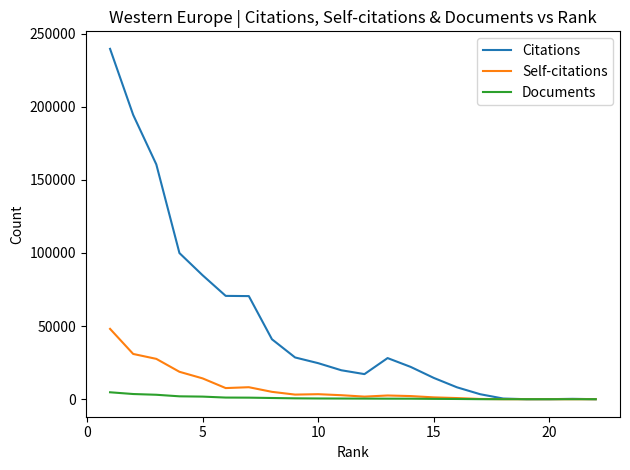

List the series in order of their peak value, highest first.

Citations, Self-citations, Documents